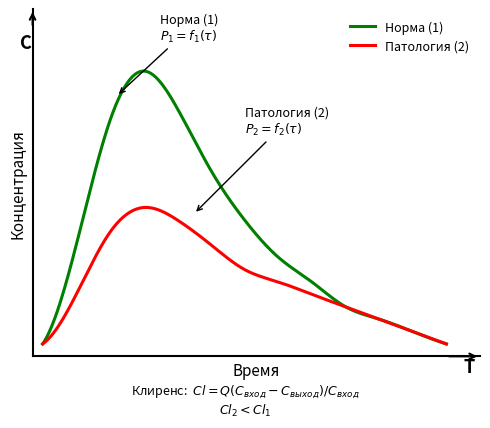

What is the difference between the second highest and second lowest values in the Патология (2) series?

10